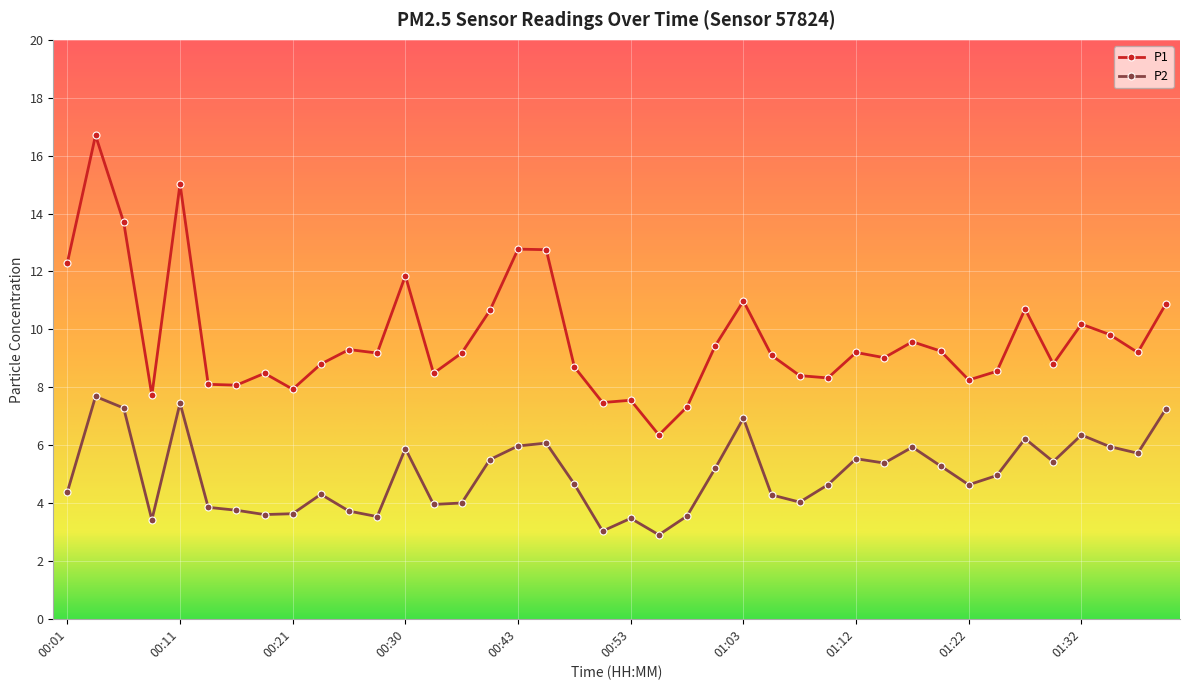

Which series has the largest total across all categories?

P1